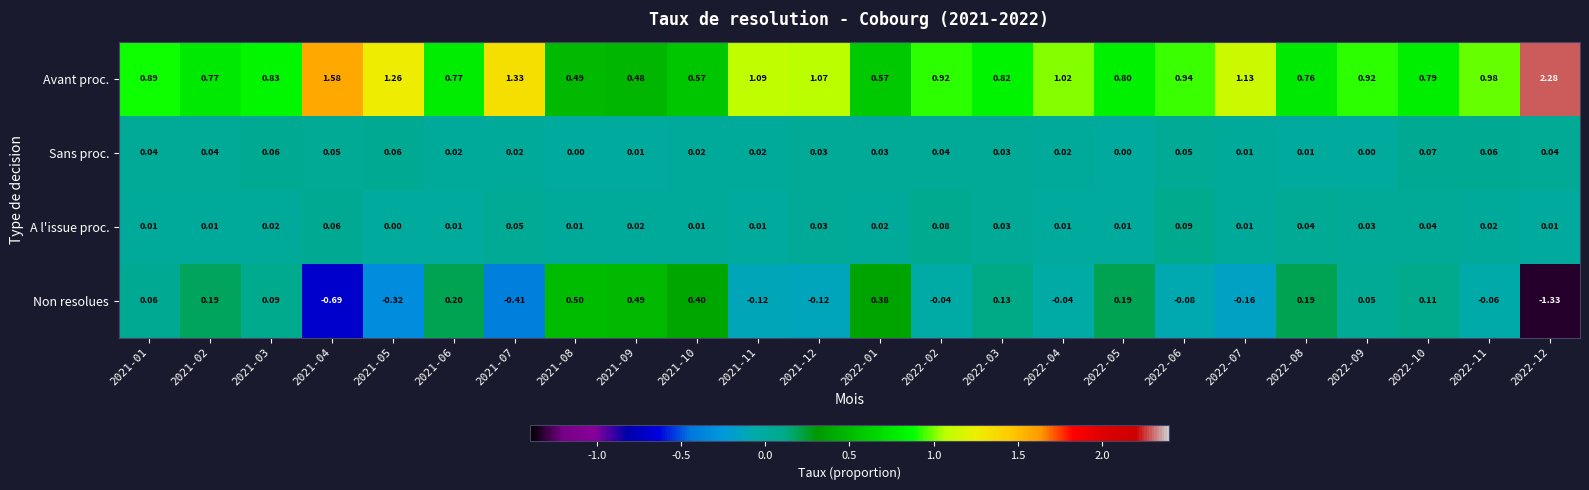

Rank the series by their maximum value, from highest to lowest.

Avant proc., Non resolues, A l'issue proc., Sans proc.